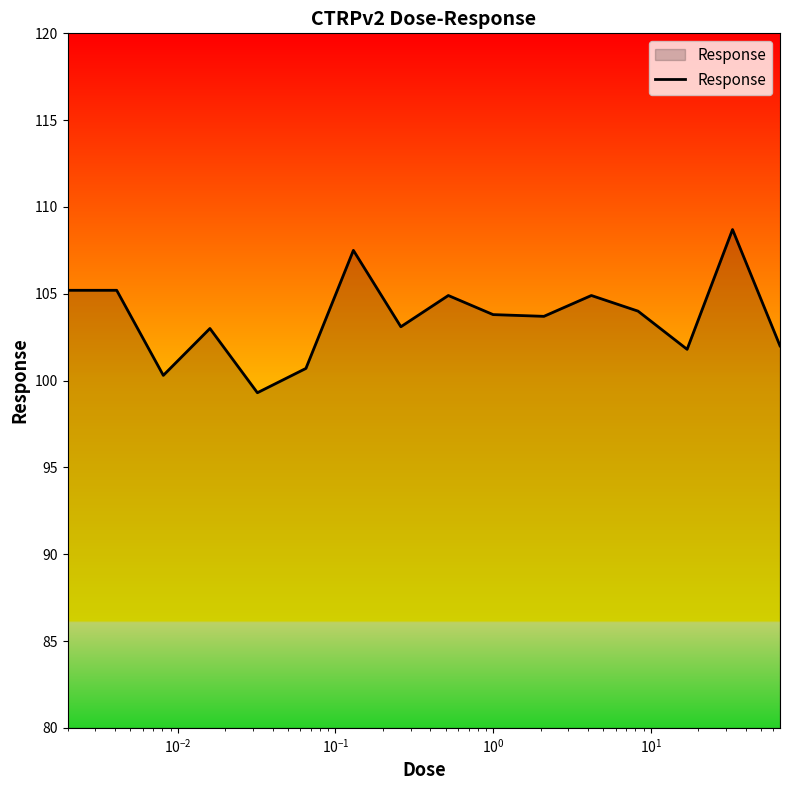

What is the difference between the maximum and minimum values?

9.4